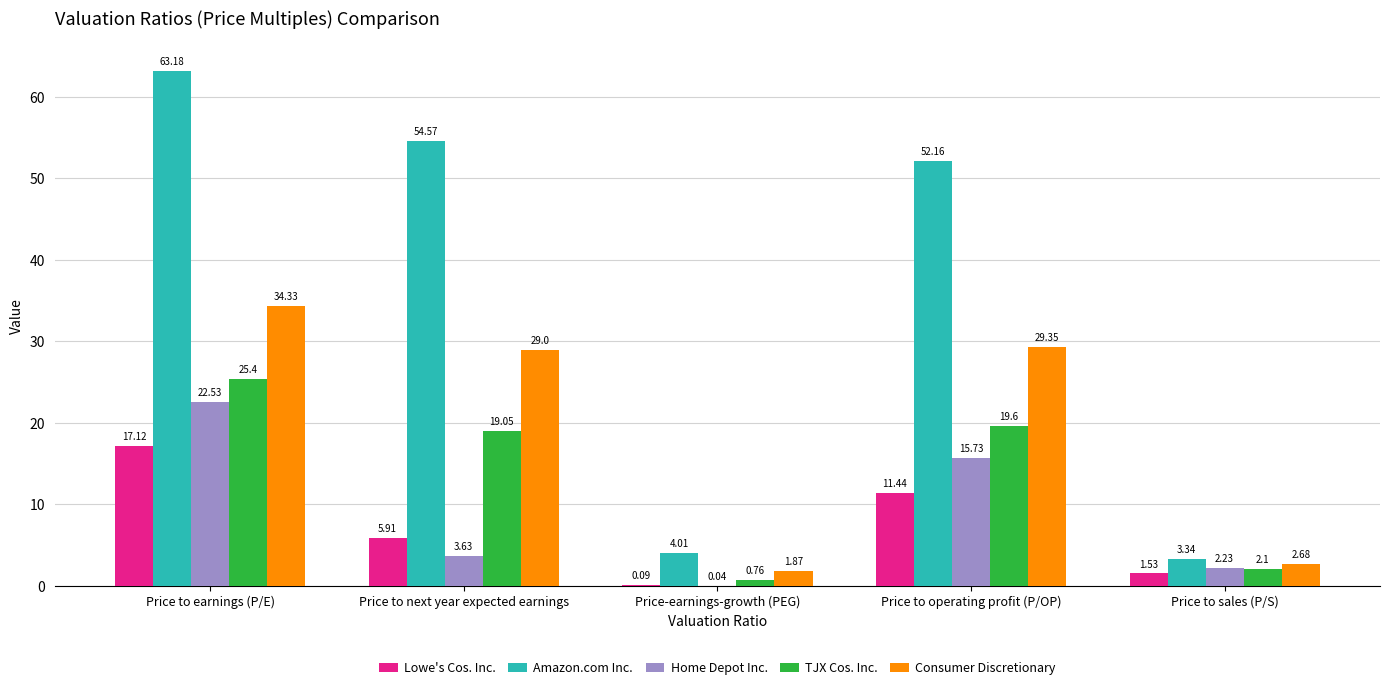

Which category has the highest value across all series?

Price to earnings (P/E)